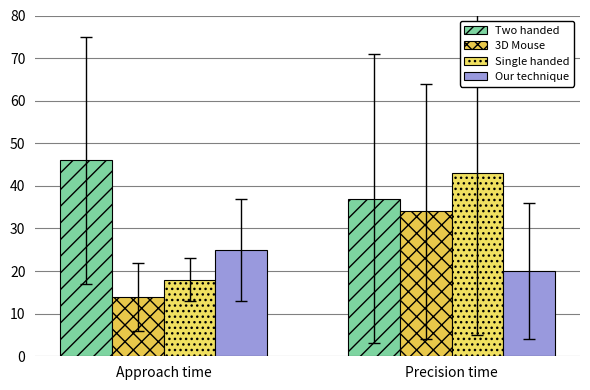

What position from the right is Precision time?

1